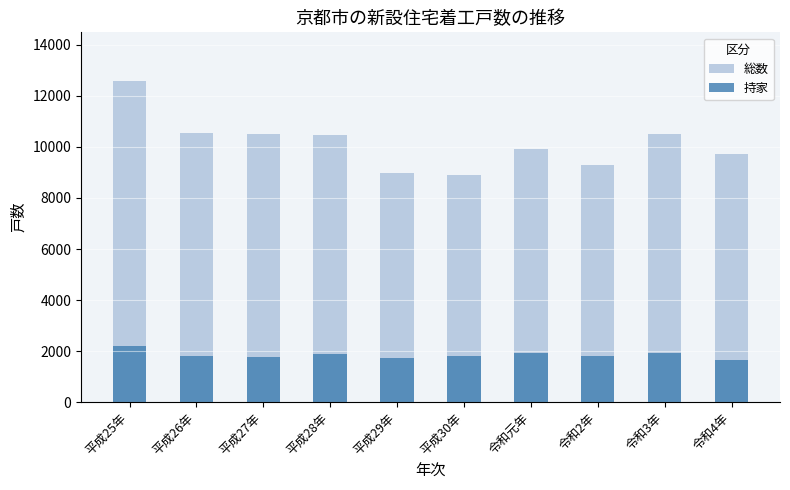

What is the difference between the highest and lowest values at 令和元年?

7982